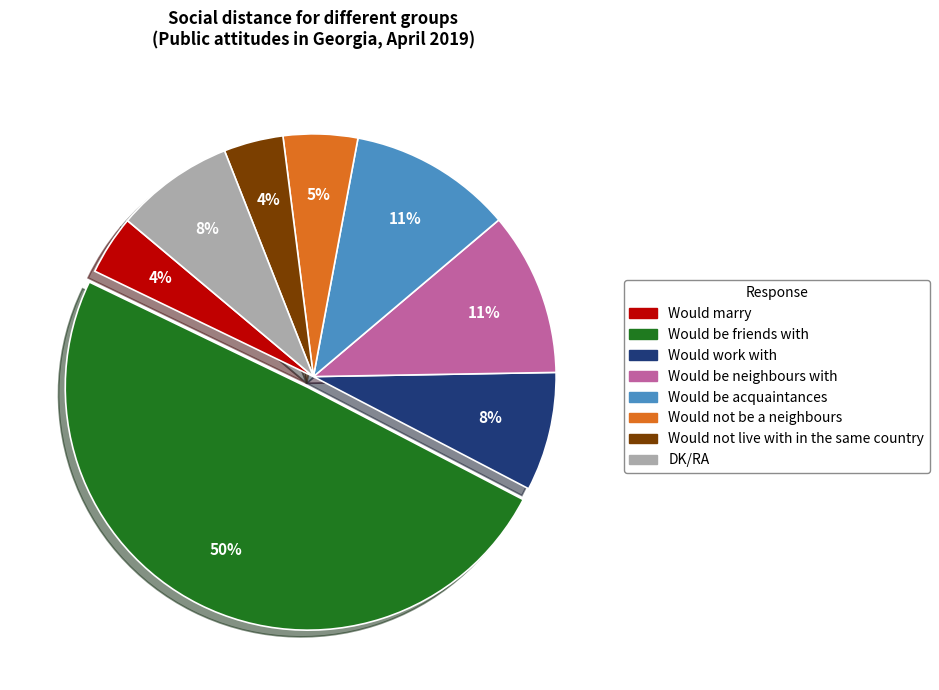

Approximately how many times larger is the value at Would be friends with compared to Would not be a neighbours?

10.0